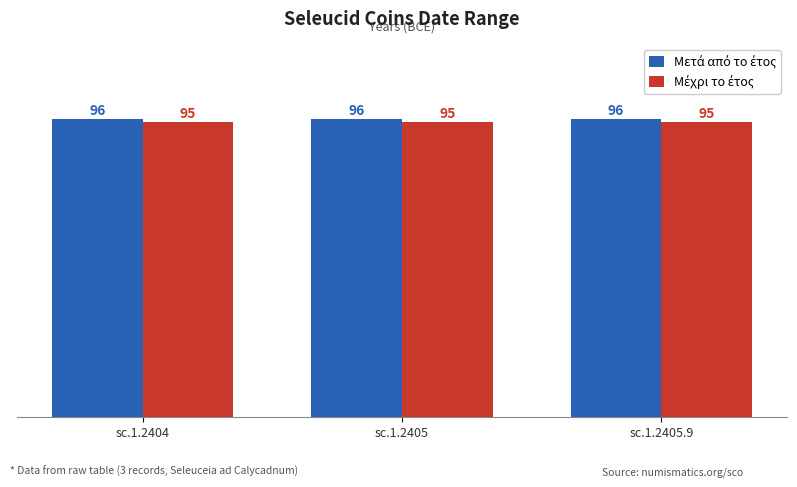

What is the total value across all series at sc.1.2404?

191